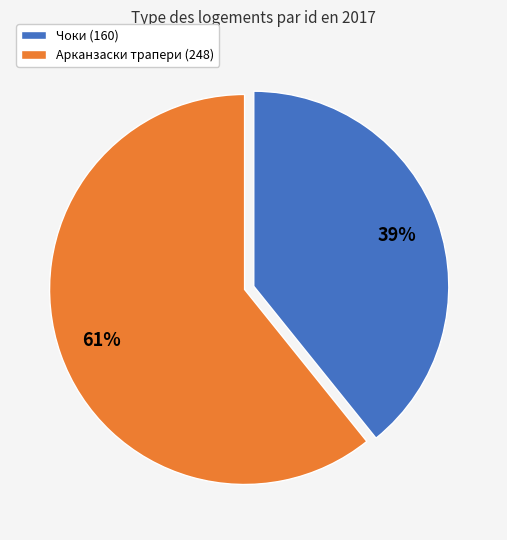

Do Арканзаски трапери (248) and Чоки (160) together represent more than half of the pie?

Yes